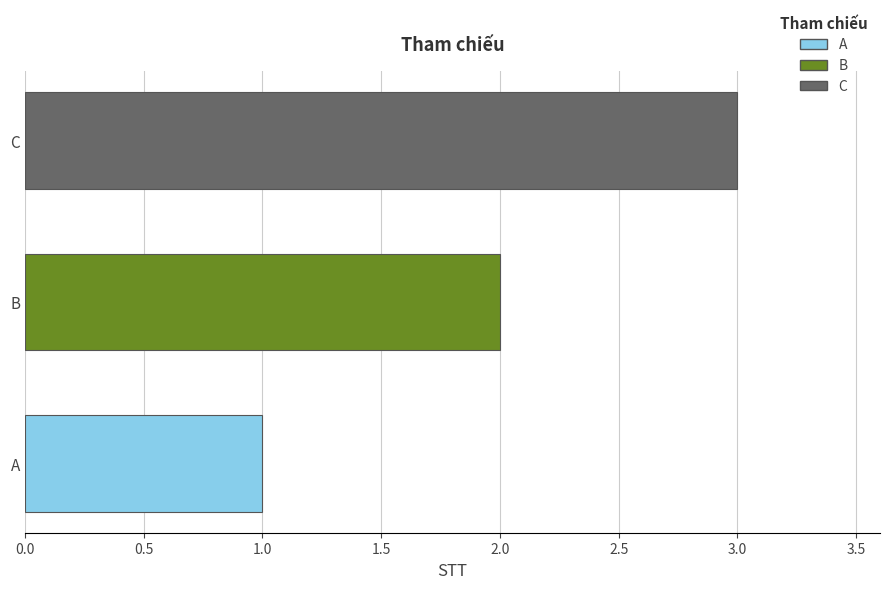

What value does the data have at C?

3